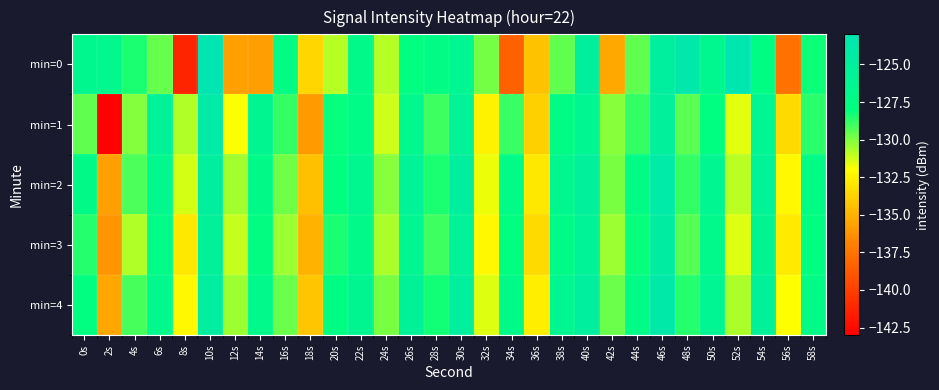

Count the number of categories in the chart.

30